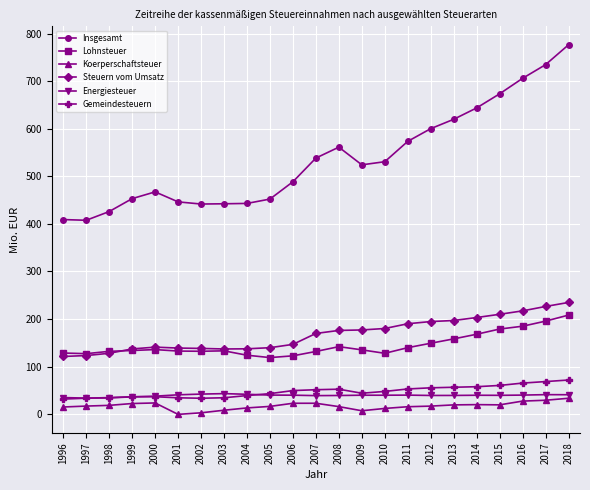

At 2010, list the series in order from smallest to largest.

Koerperschaftsteuer, Energiesteuer, Gemeindesteuern, Lohnsteuer, Steuern vom Umsatz, Insgesamt